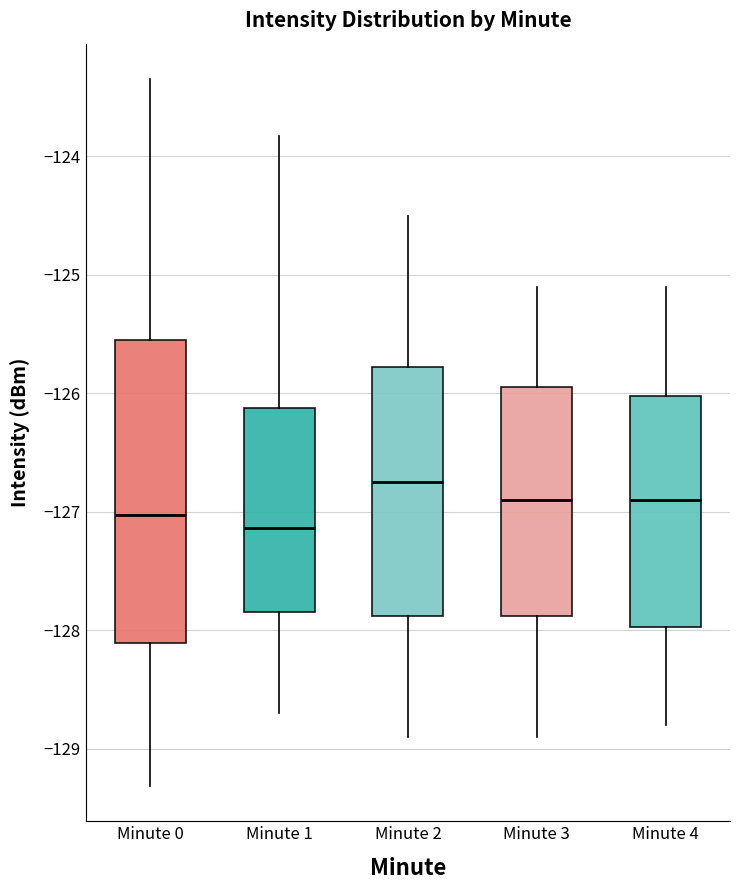

Where is the upper edge of the box for Minute 4 on the y-axis? The values are not printed on the chart, so give them approximately, as read against the axis.

-126.0